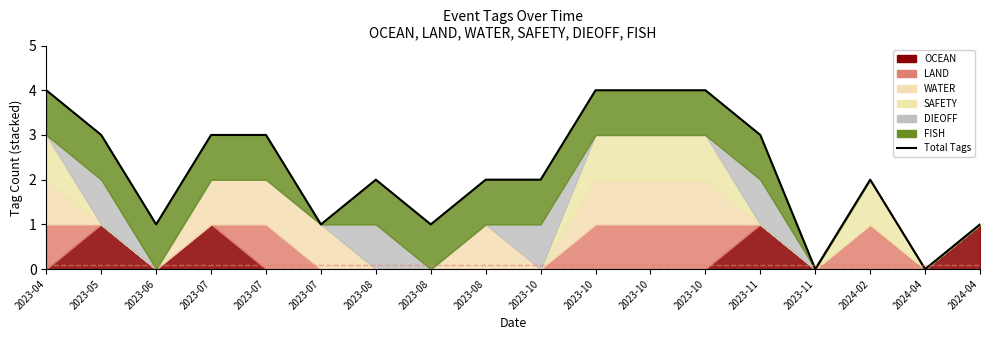

Which label corresponds to the largest value in the chart?

2023-04